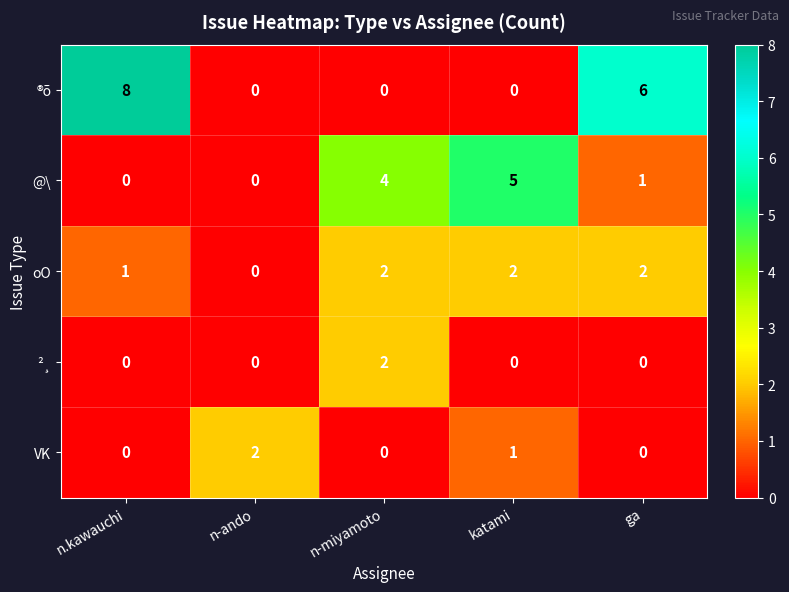

Which category has the highest value in the ®õ series?

n.kawauchi